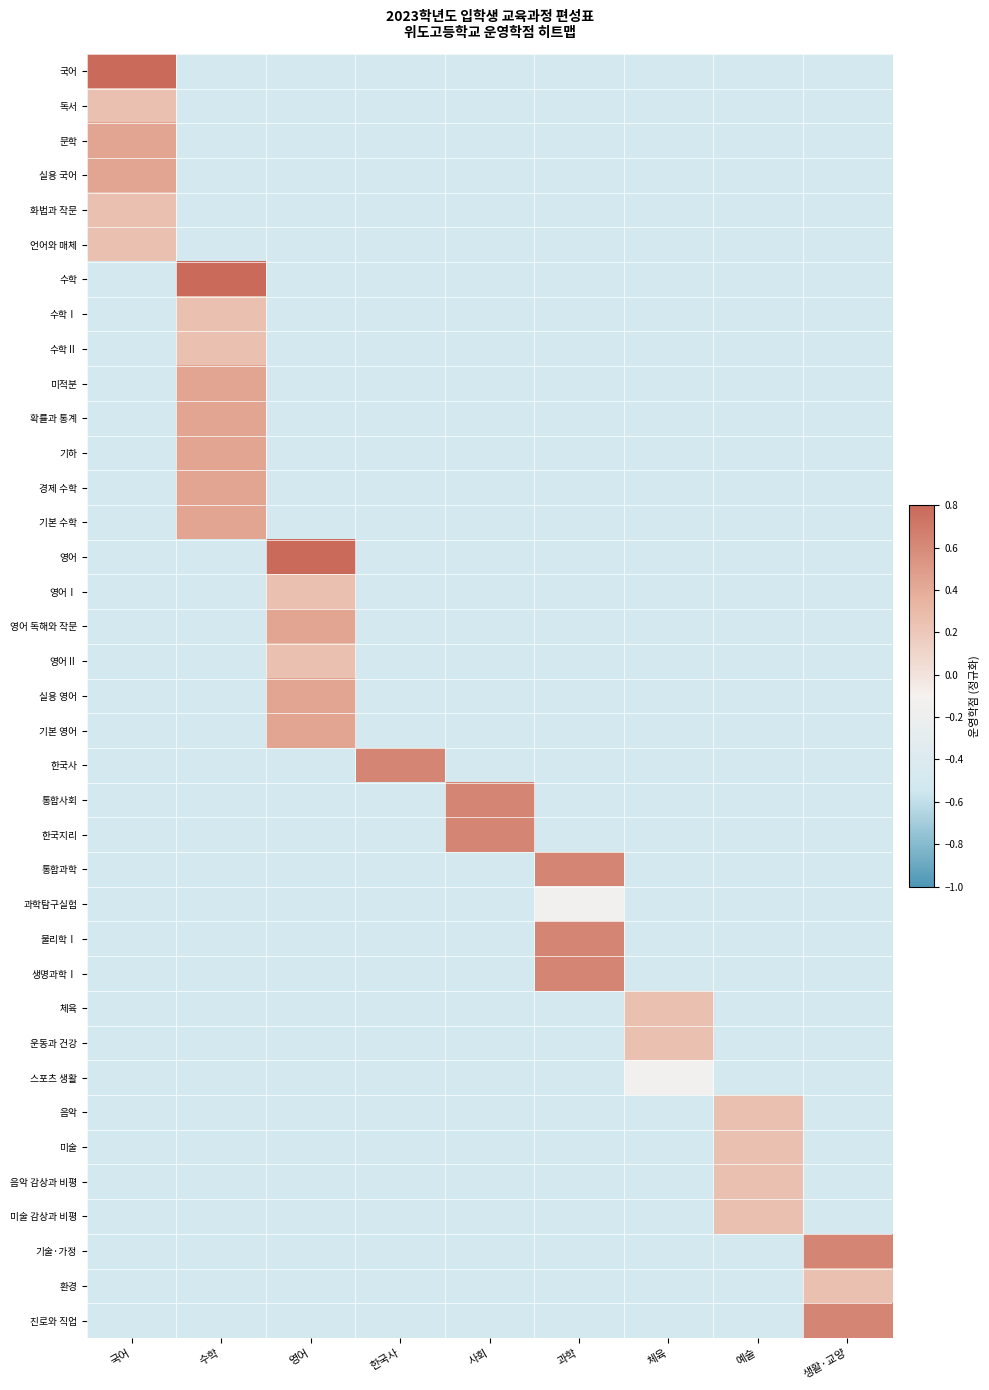

Which series has the largest total across all categories?

국어